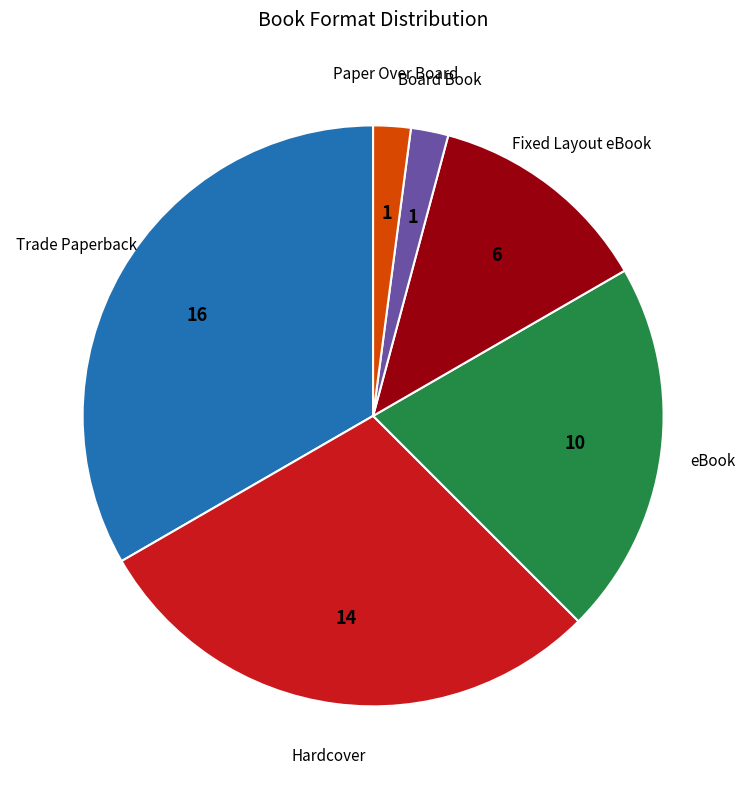

What is the ratio of the value at Trade Paperback to the value at Fixed Layout eBook?

2.7